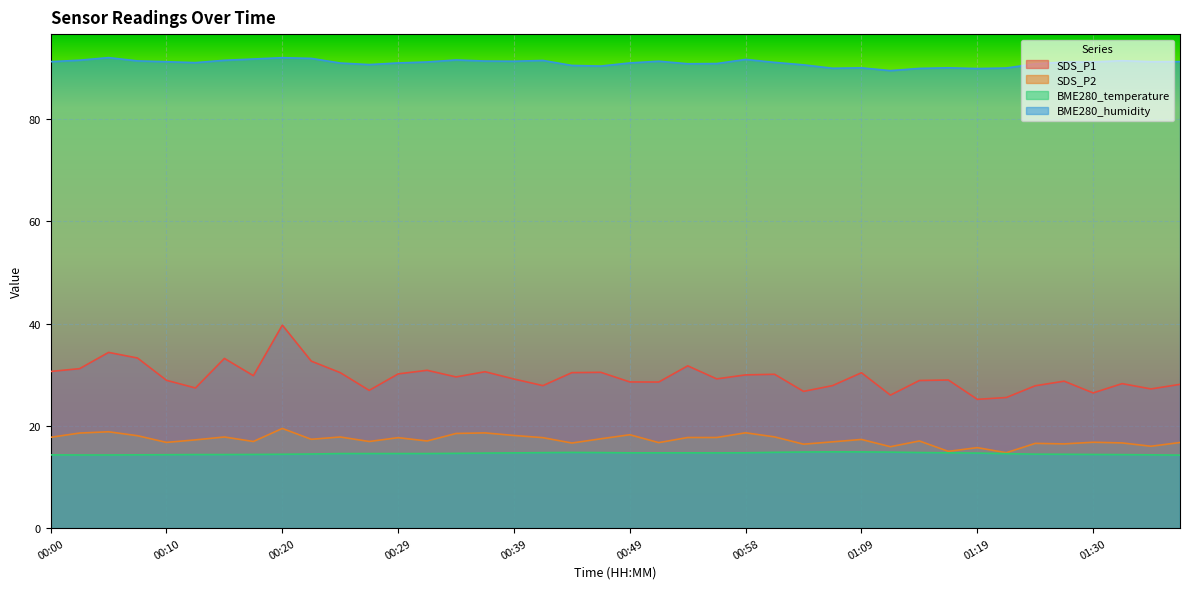

The value of SDS_P2 at 01:38 is 28.0. True or false?

False